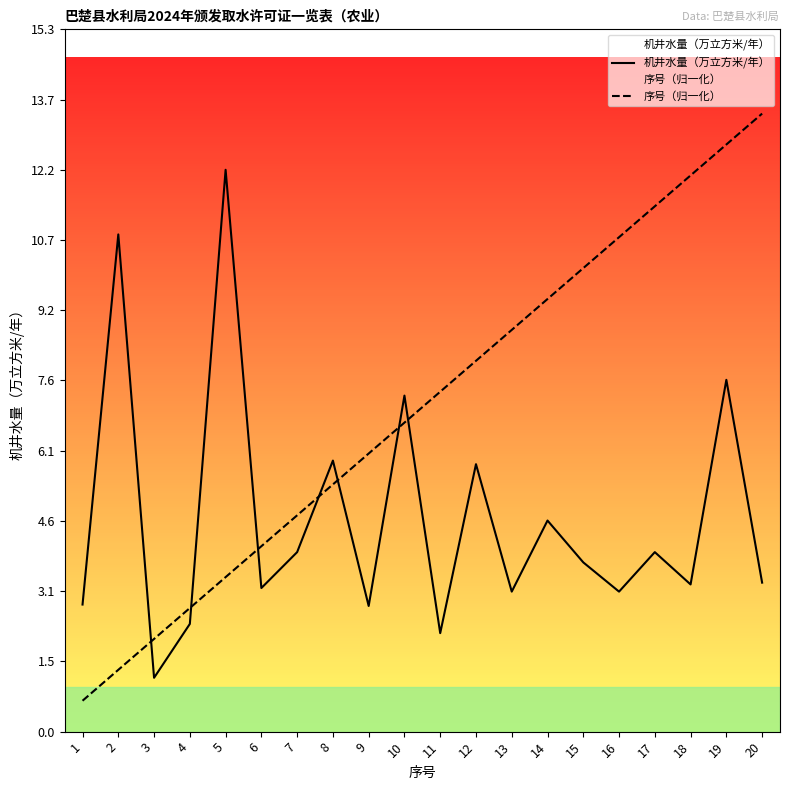

Which series changed the most between 2 and 8?

机井水量（万立方米/年）